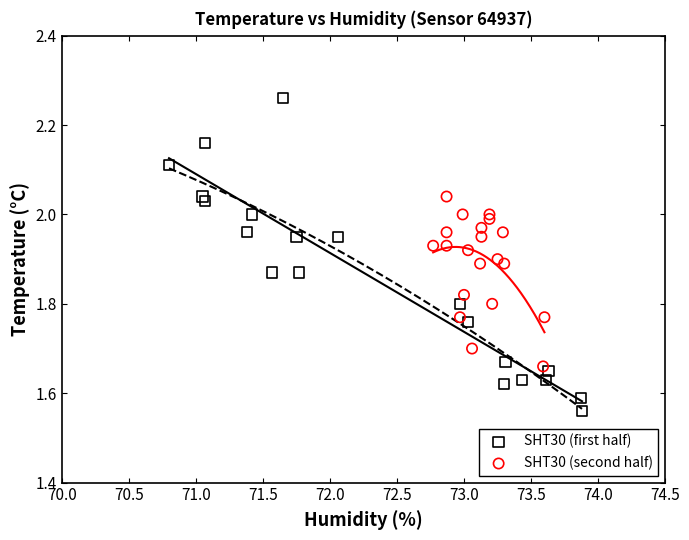

Which series contains the lowest Y value?

SHT30 (first half)